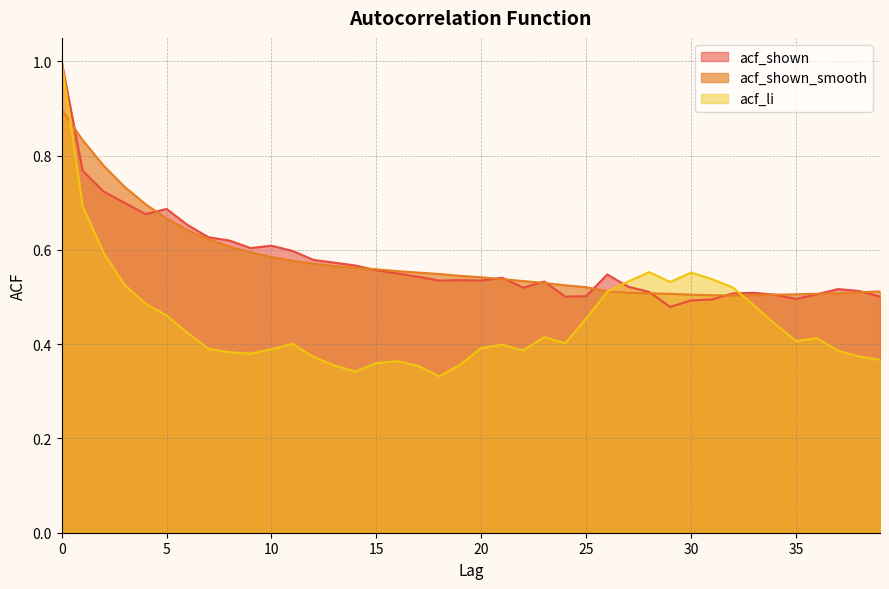

What is the difference between the highest and lowest values at 5?

0.2